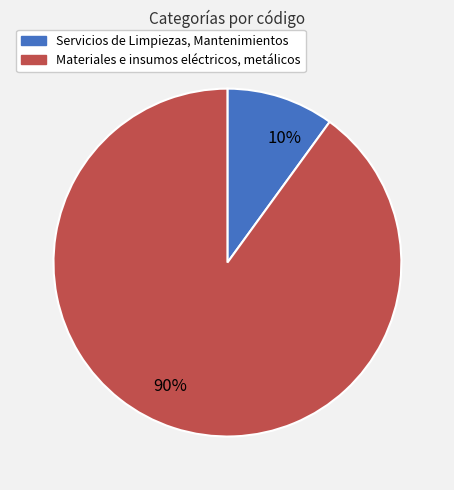

To the nearest percent, what is the combined percentage of Materiales e insumos eléctricos, metálicos and Servicios de Limpiezas, Mantenimientos?

100%